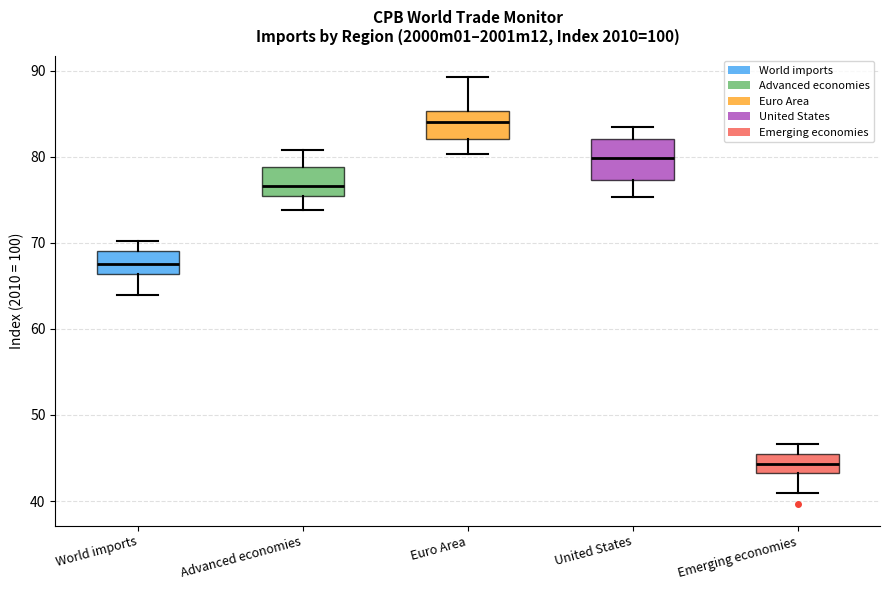

Reading left to right, transcribe this box plot: for each box, give where its median line is, the range the box spans, and where its two whiskers end, as read against the y-axis. The values are not printed on the chart, so give them approximately, as read against the axis.

World imports: median 68, box 66 to 69, whiskers 64 to 70
Advanced economies: median 77, box 75 to 79, whiskers 74 to 81
Euro Area: median 84, box 82 to 85, whiskers 80 to 89
United States: median 80, box 77 to 82, whiskers 75 to 83
Emerging economies: median 44, box 43 to 46, whiskers 41 to 47